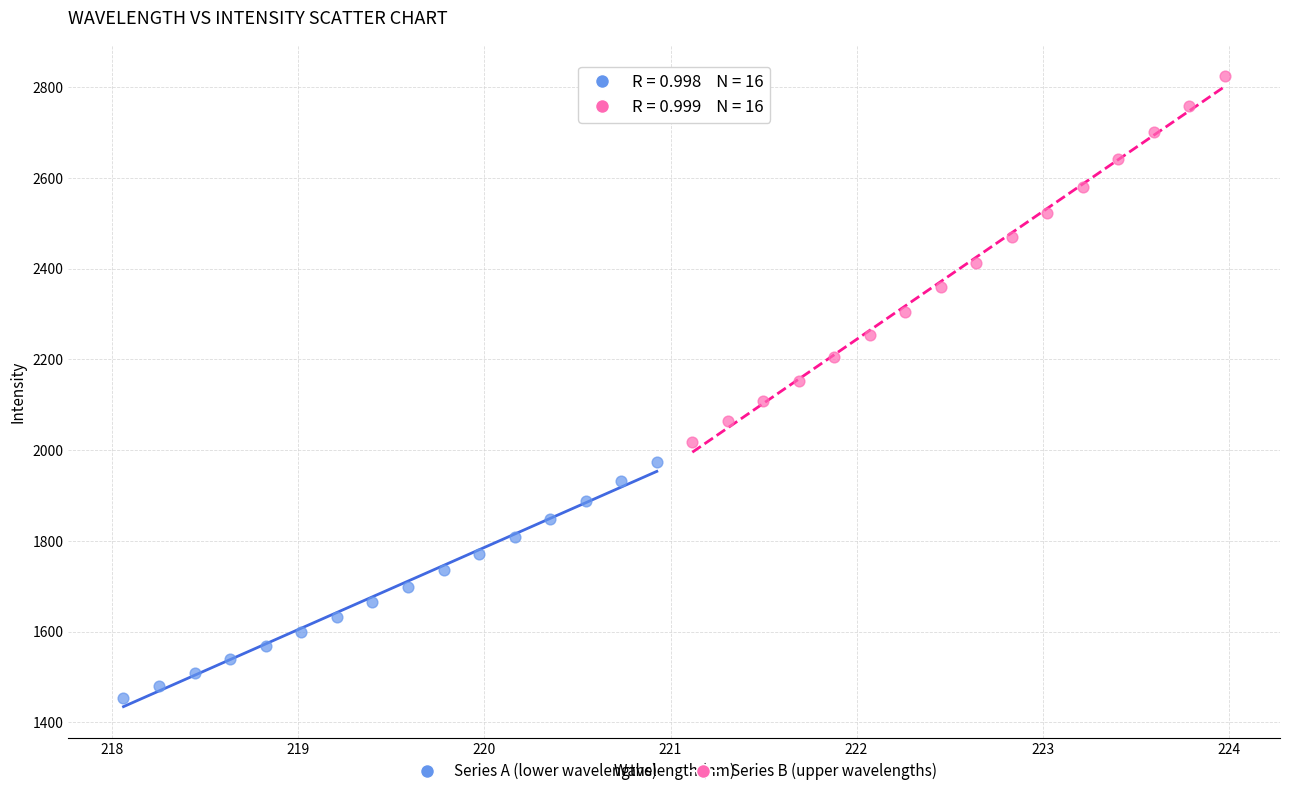

Which series has the widest spread of Y values?

Series B (upper wavelengths)